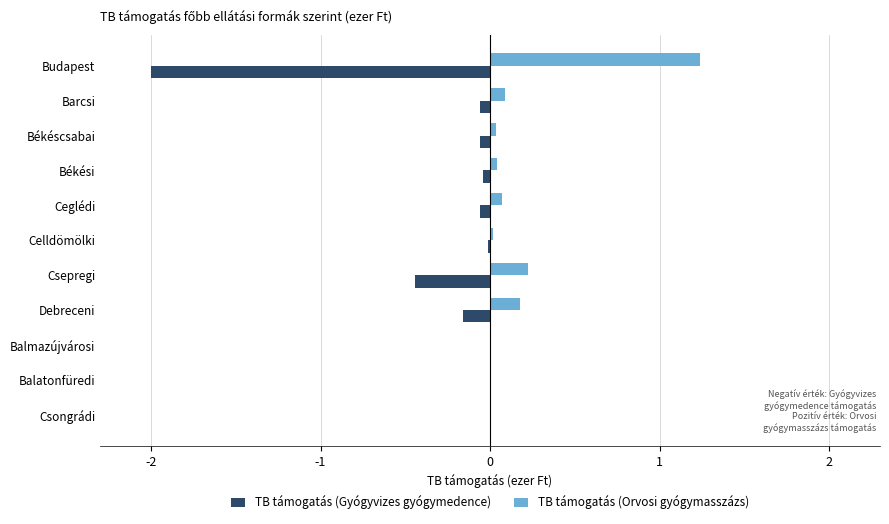

At which label does TB támogatás (Orvosi gyógymasszázs) reach its peak?

Budapest